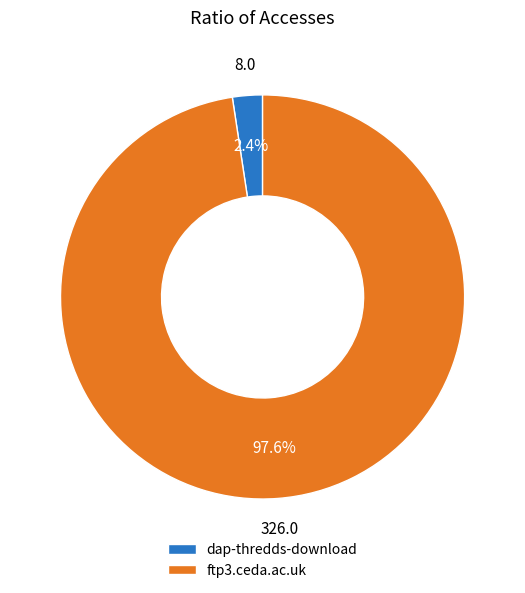

Do dap-thredds-download and ftp3.ceda.ac.uk together represent more than half of the pie?

Yes